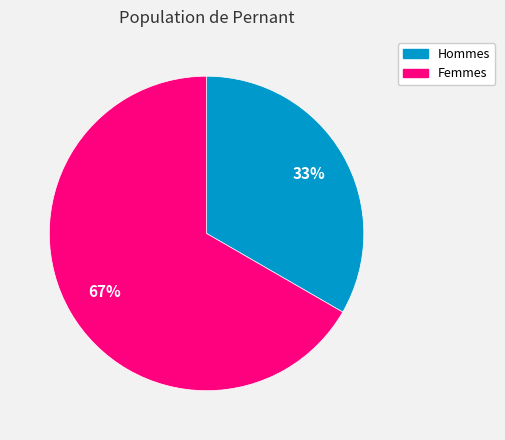

Does any single category account for the majority?

Yes